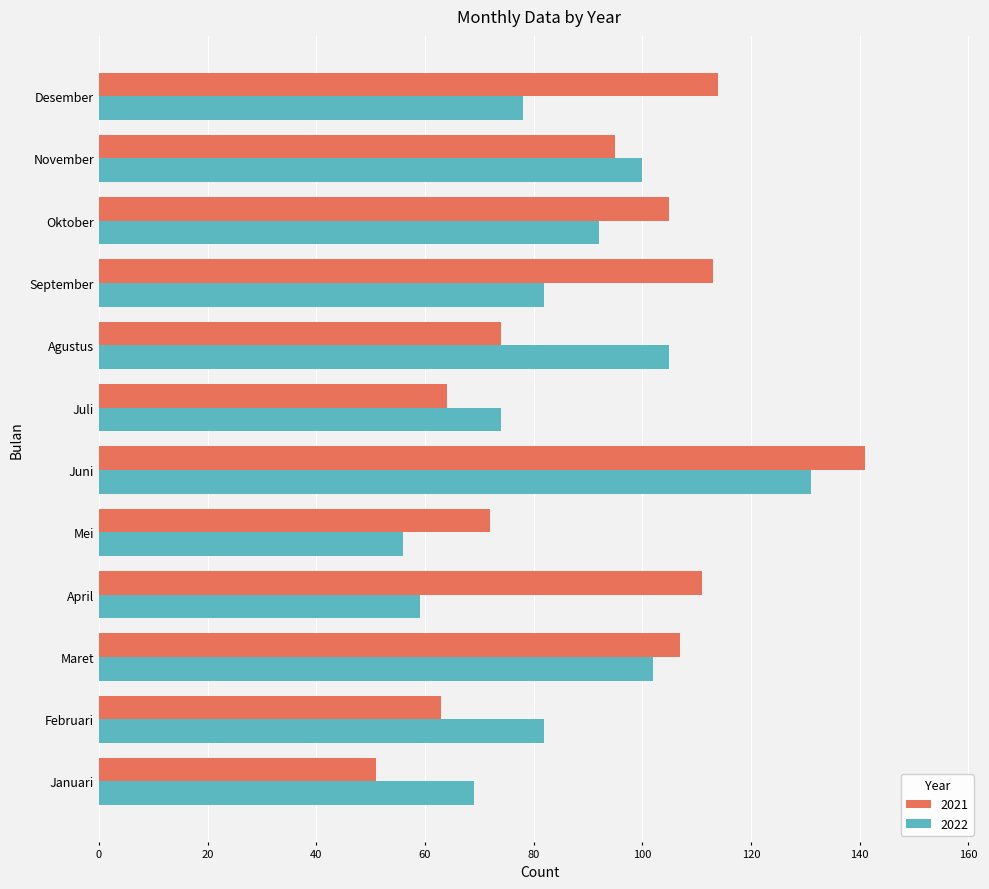

What is the difference between the second highest and minimum values in the 2022 series?

49